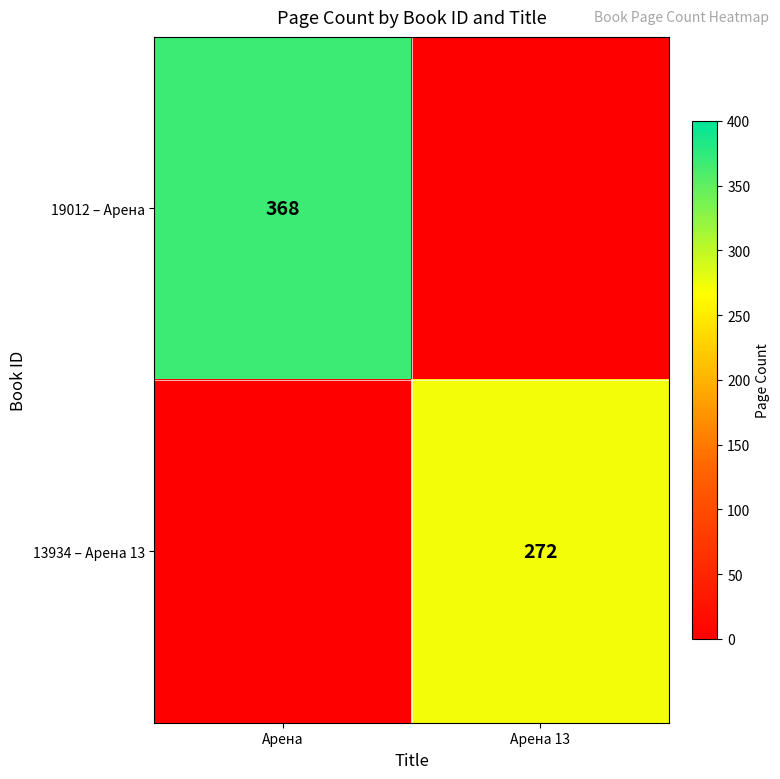

The 13934 – Арена 13 series shows 443 at Арена 13. True or false?

False